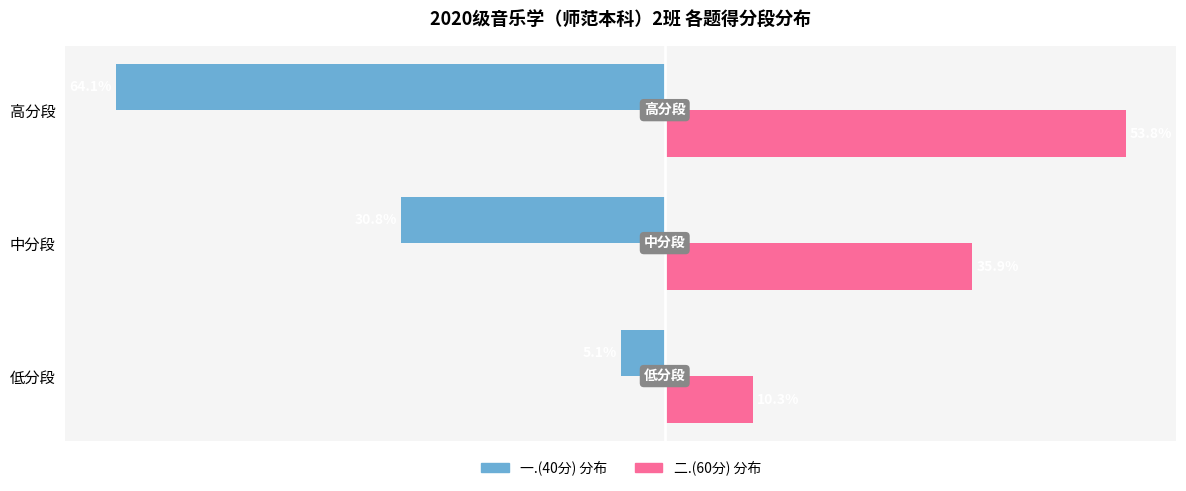

Which label corresponds to the smallest value in the chart?

高分段